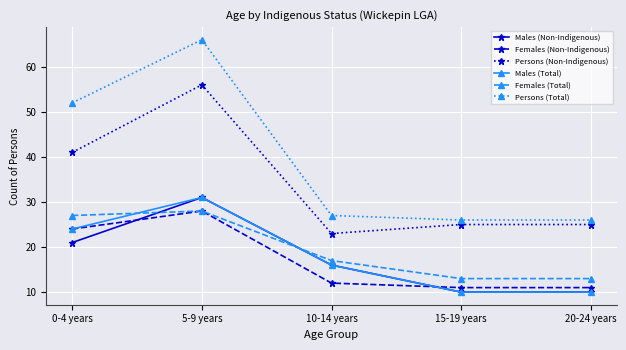

Does the chart have visible grid lines?

Yes